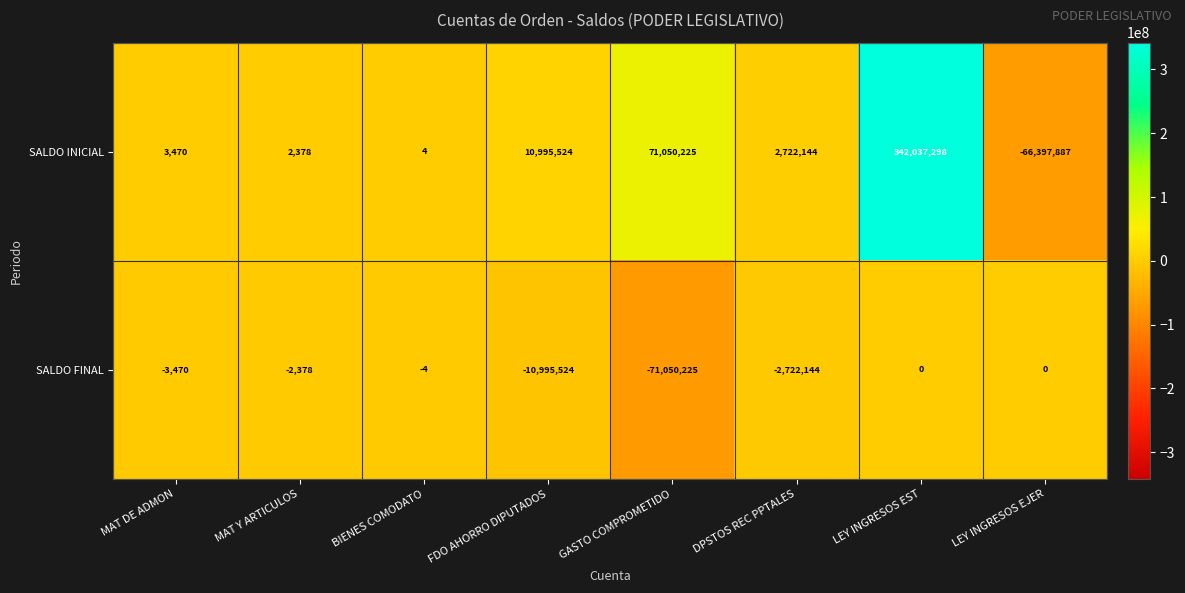

What is the sum of all SALDO INICIAL values?

360413156